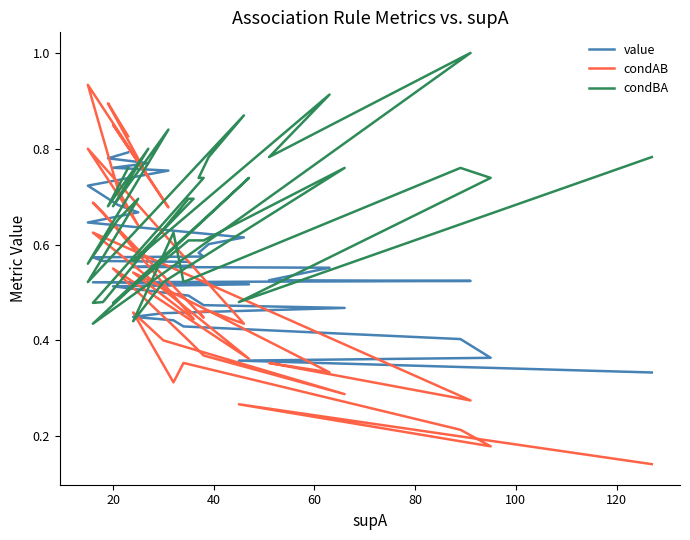

Which series has the largest total across all categories?

condBA